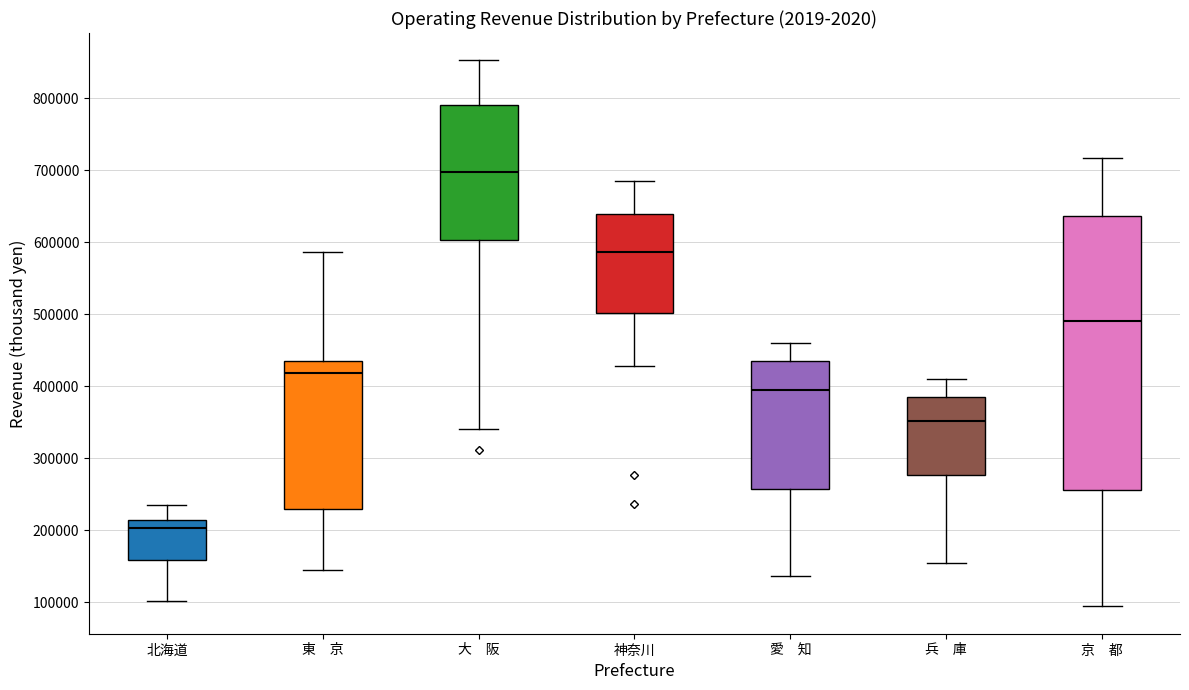

Reading left to right, read every box against the y-axis: the position of its median line, the range the box covers, and the ends of its whiskers. The values are not printed on the chart, so give them approximately, as read against the axis.

北海道: median 200000, box 160000 to 220000, whiskers 100000 to 240000
東 京: median 420000, box 230000 to 440000, whiskers 140000 to 590000
大 阪: median 700000, box 600000 to 790000, whiskers 340000 to 850000
神奈川: median 590000, box 500000 to 640000, whiskers 430000 to 690000
愛 知: median 390000, box 260000 to 430000, whiskers 140000 to 460000
兵 庫: median 350000, box 280000 to 390000, whiskers 150000 to 410000
京 都: median 490000, box 260000 to 640000, whiskers 90000 to 720000